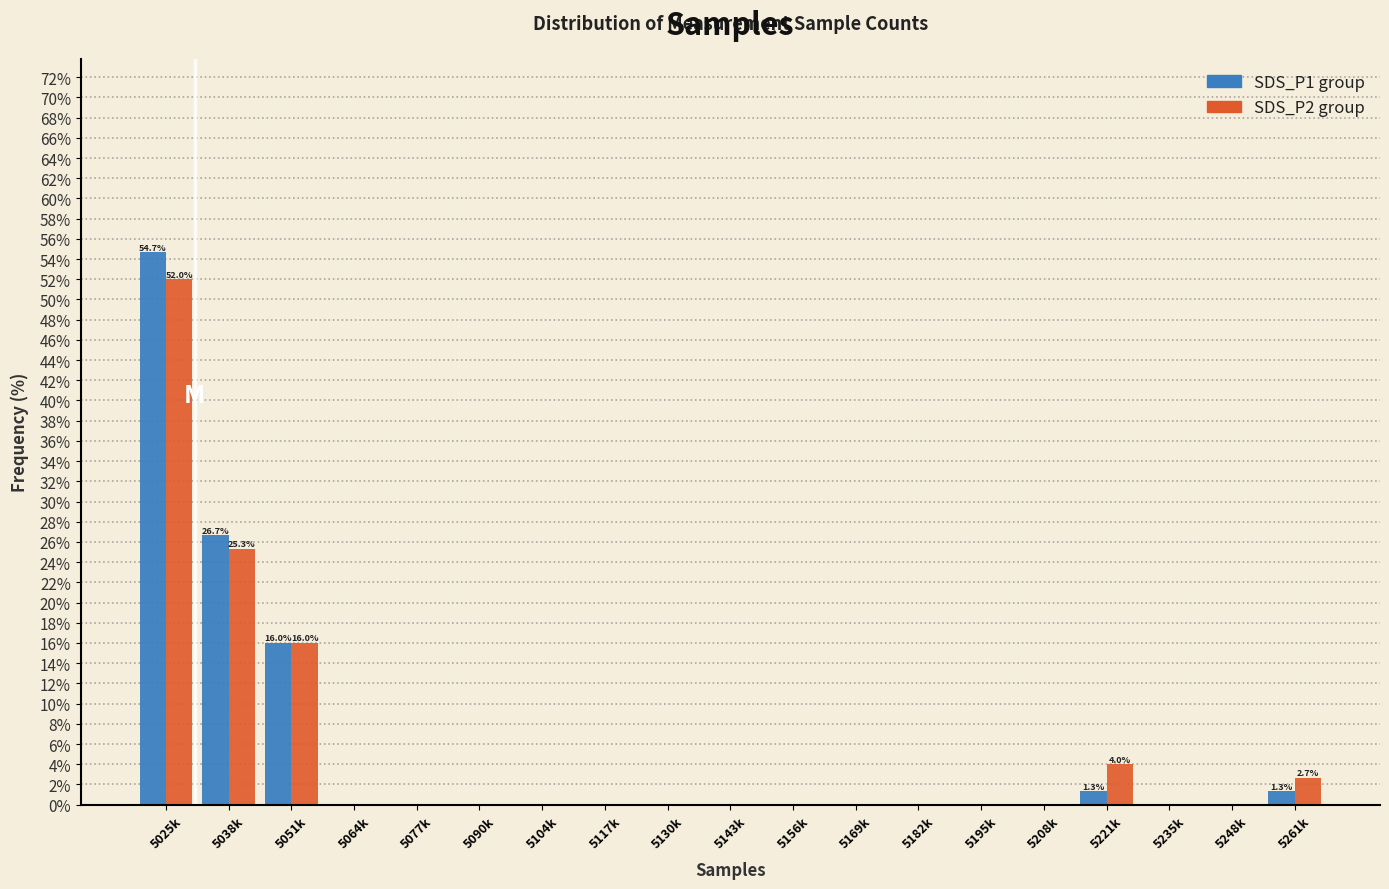

The value of SDS_P1 group at 5248k is -27.8. True or false?

False